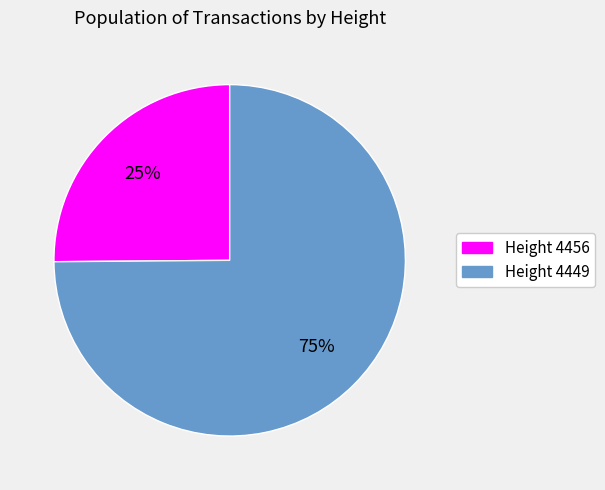

How many slices are in this pie chart?

2